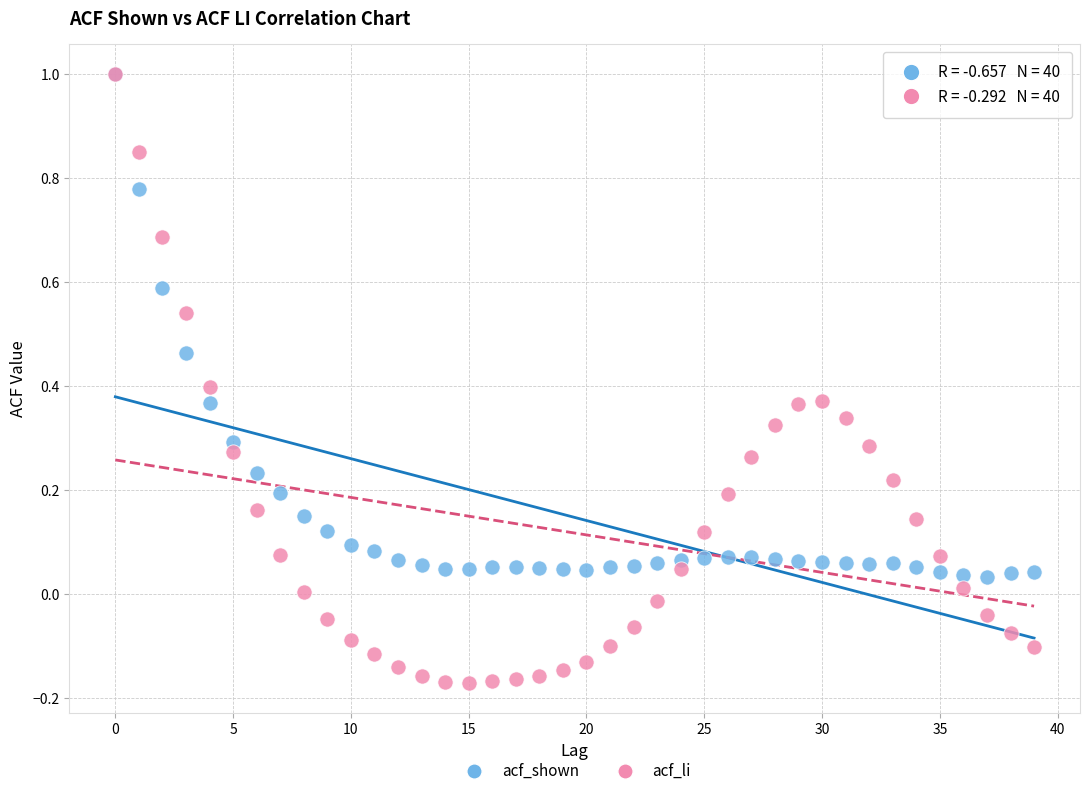

What are all the series names shown in the legend?

acf_shown, acf_li